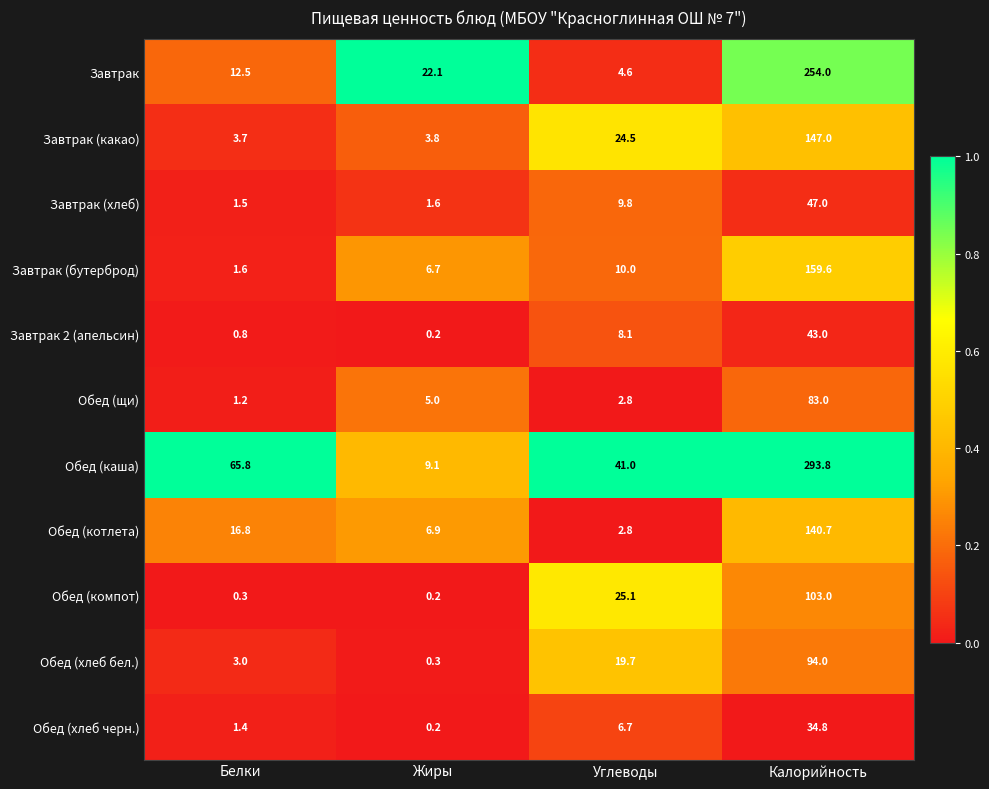

What is the difference between the highest and lowest values at Белки?

65.5